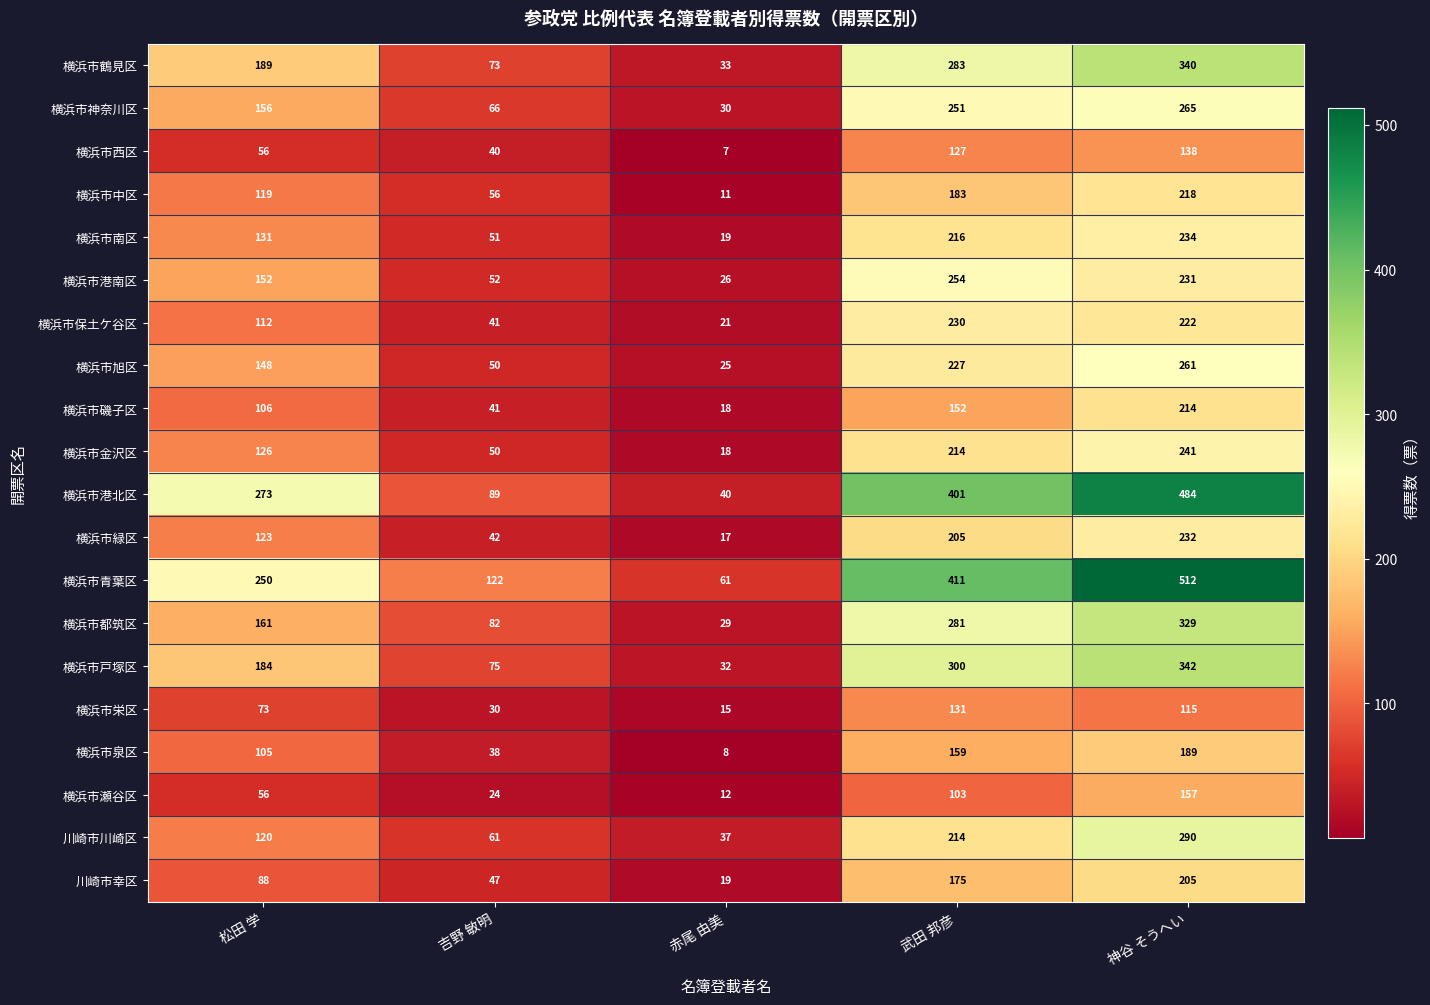

The 横浜市栄区 series shows 131 at 武田 邦彦. True or false?

True